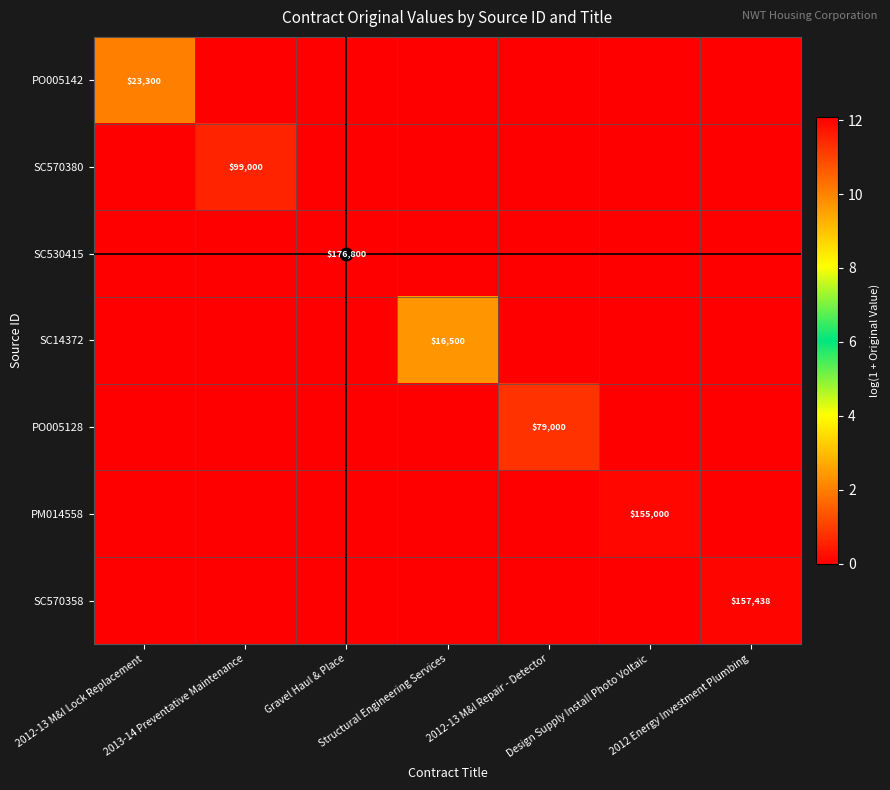

What is the total value across all series at 2013-14 Preventative Maintenance?

11.5